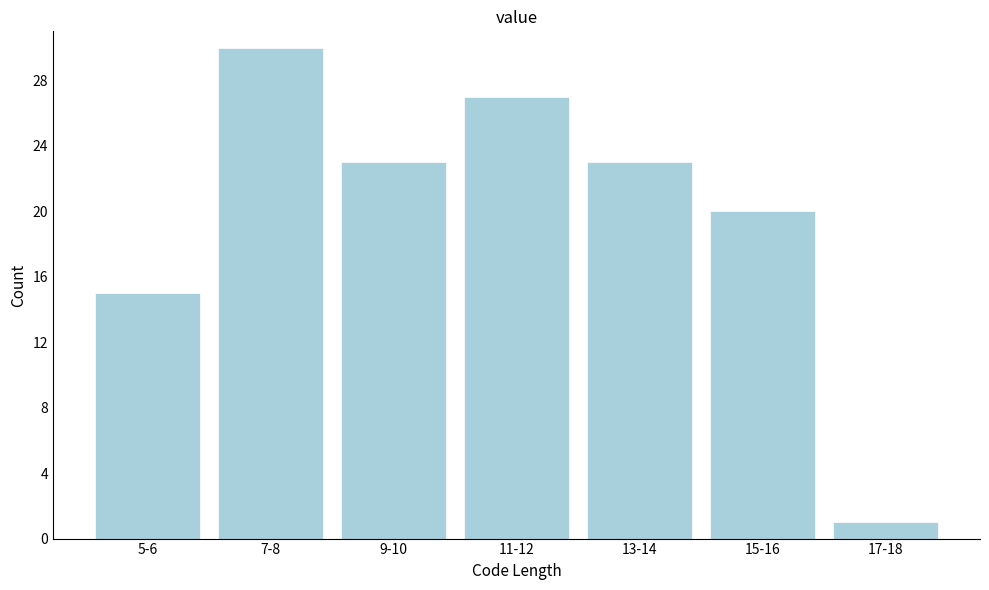

Reading right to left, transcribe all the data shown in this chart.

1	20	23	27	23	30	15